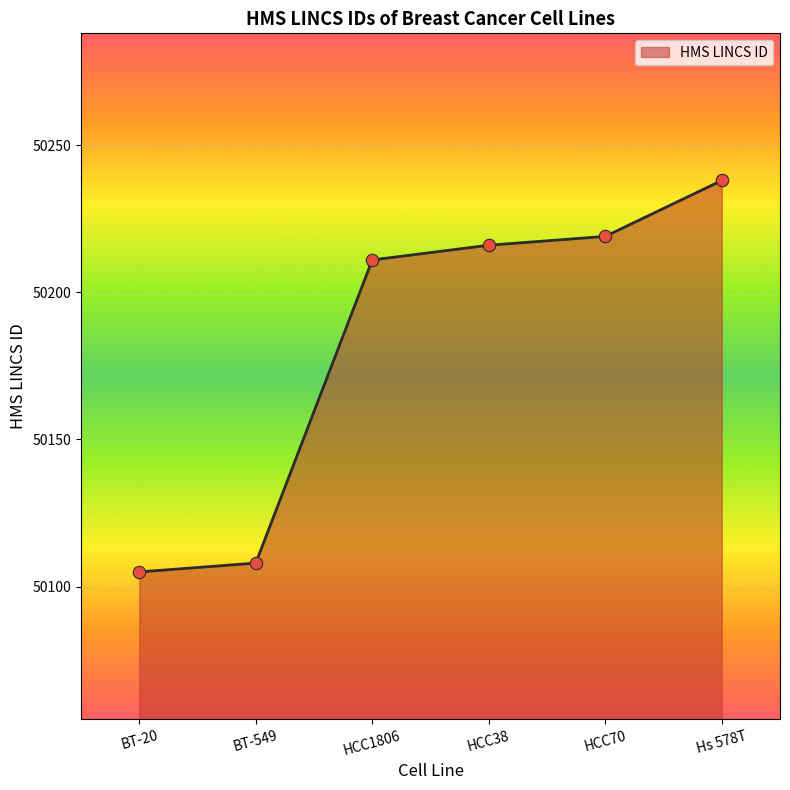

What is the change in value from BT-20 to HCC1806?

+106